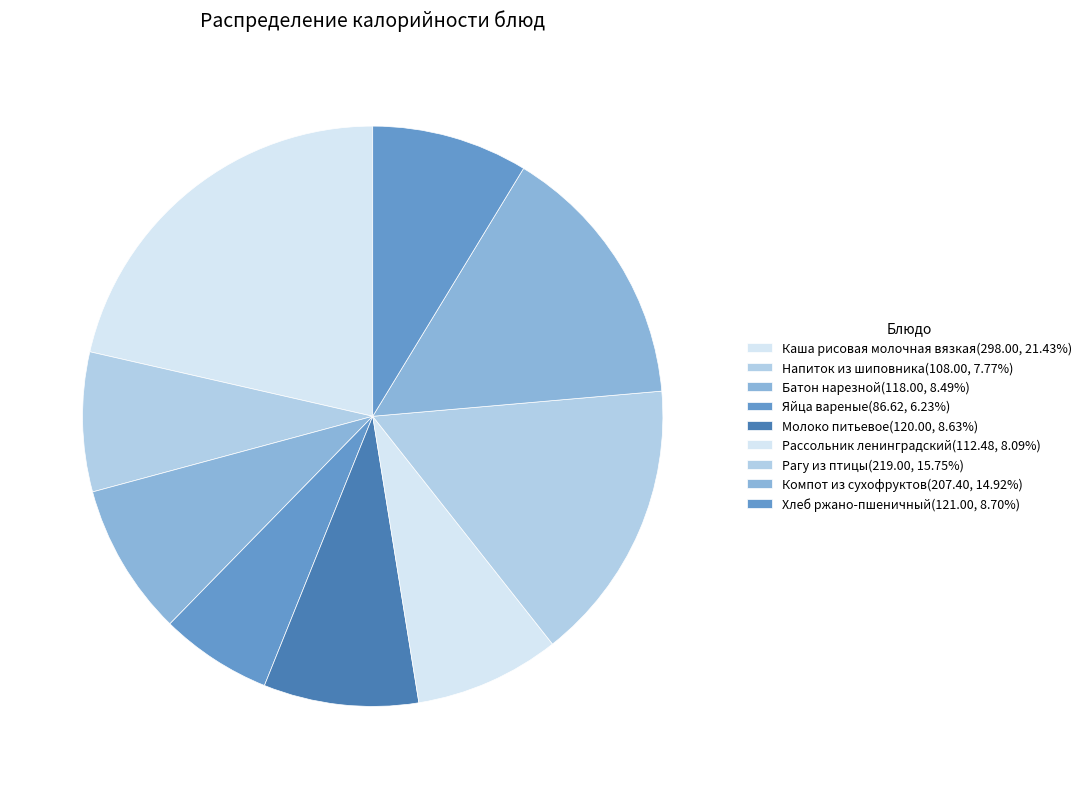

To the nearest percent, what is the difference between the Рагу из птицы and Молоко питьевое slice percentages?

7%